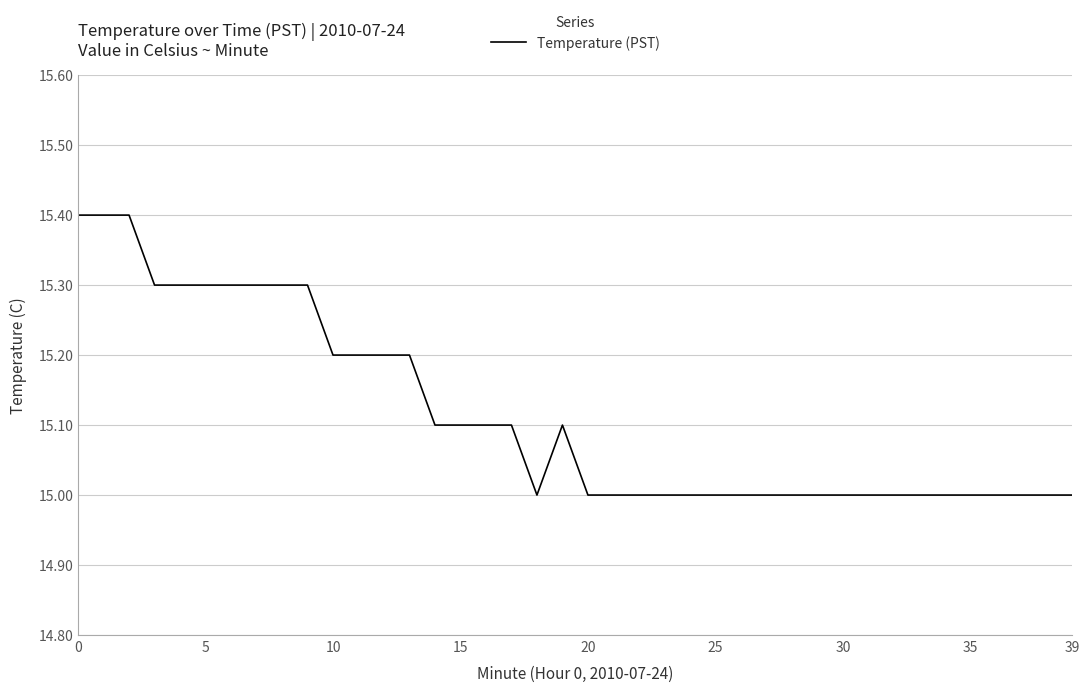

What is the minimum value shown in the chart?

15.0